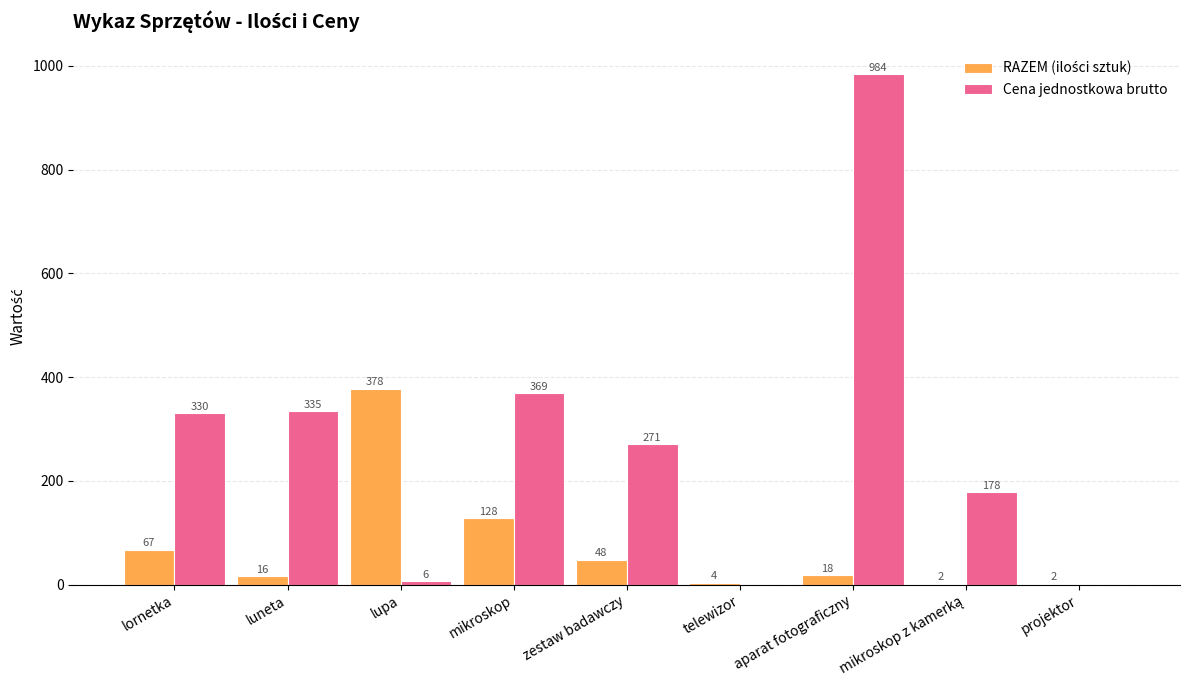

How many distinct data groups are displayed?

2